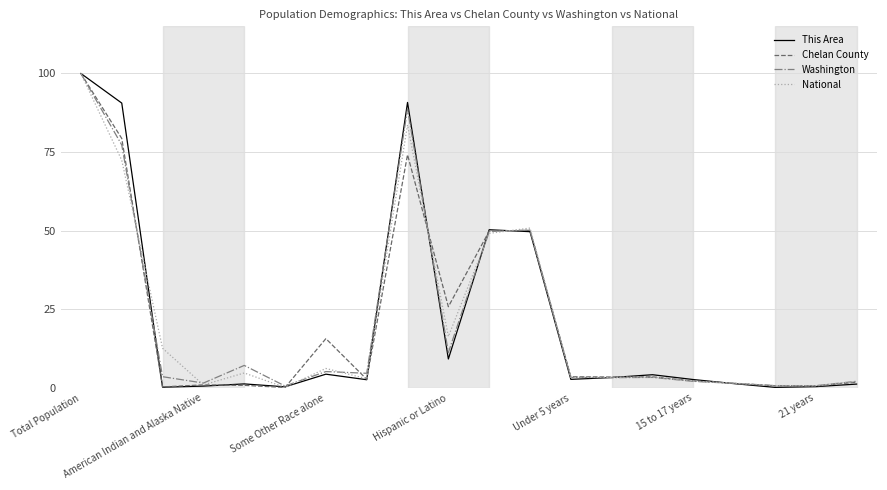

What is the greatest value displayed?

100.0